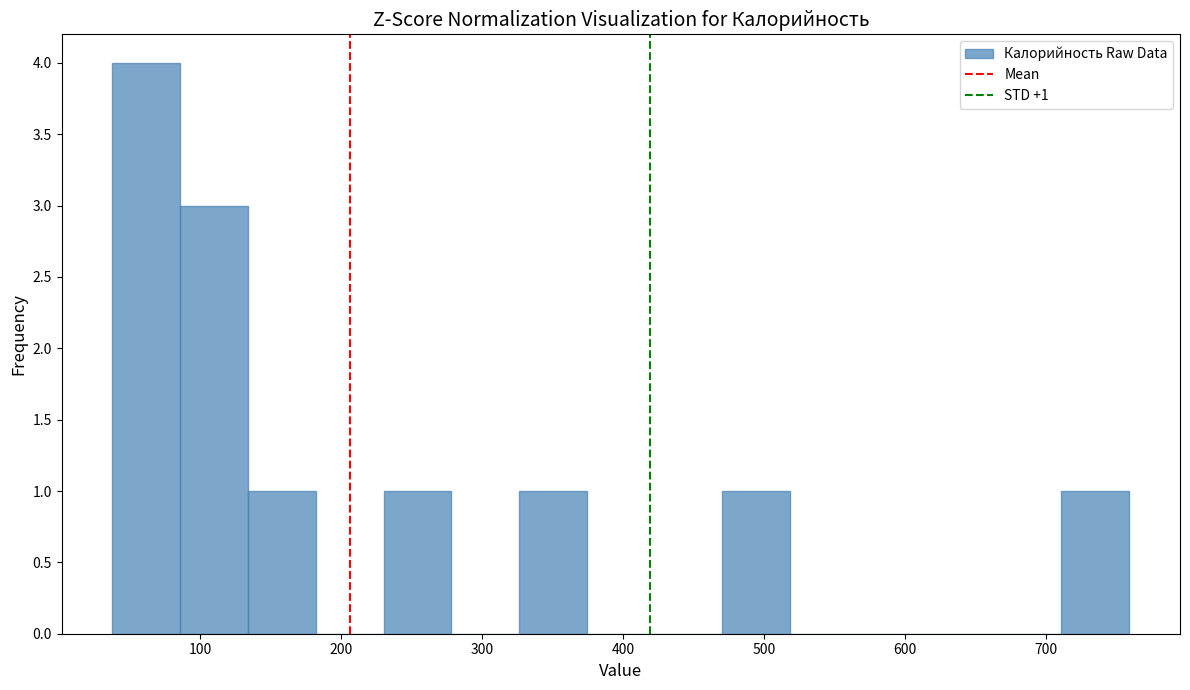

Over which range of the x-axis is the bar tallest?

40 to 90